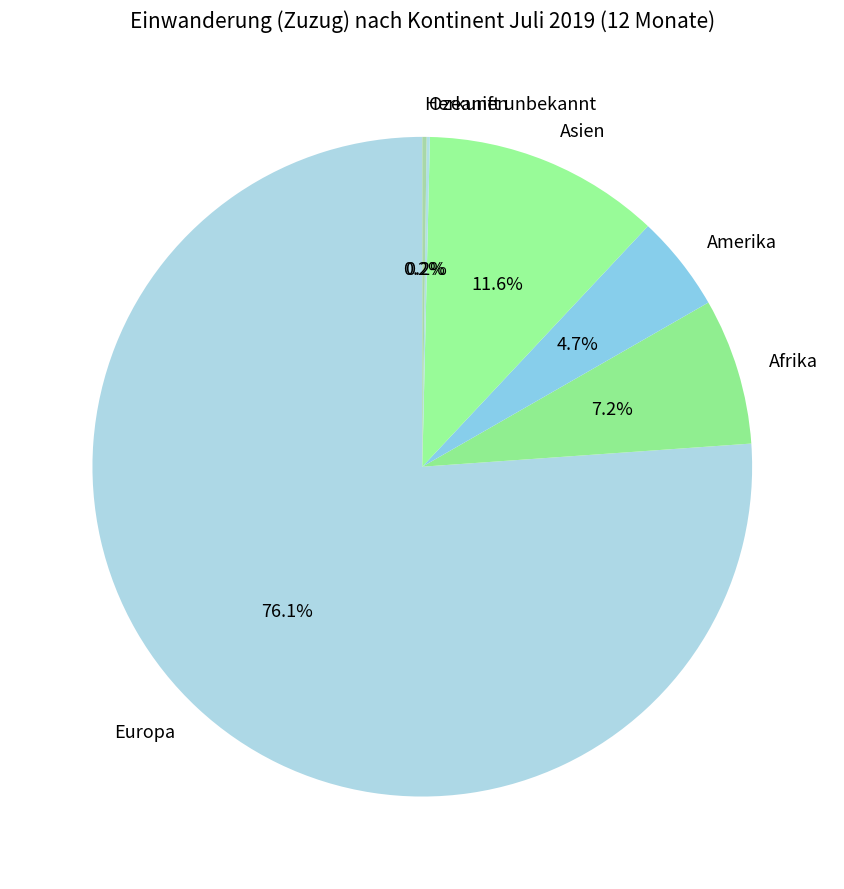

Approximately how many times larger is the value at Afrika compared to Asien?

0.6